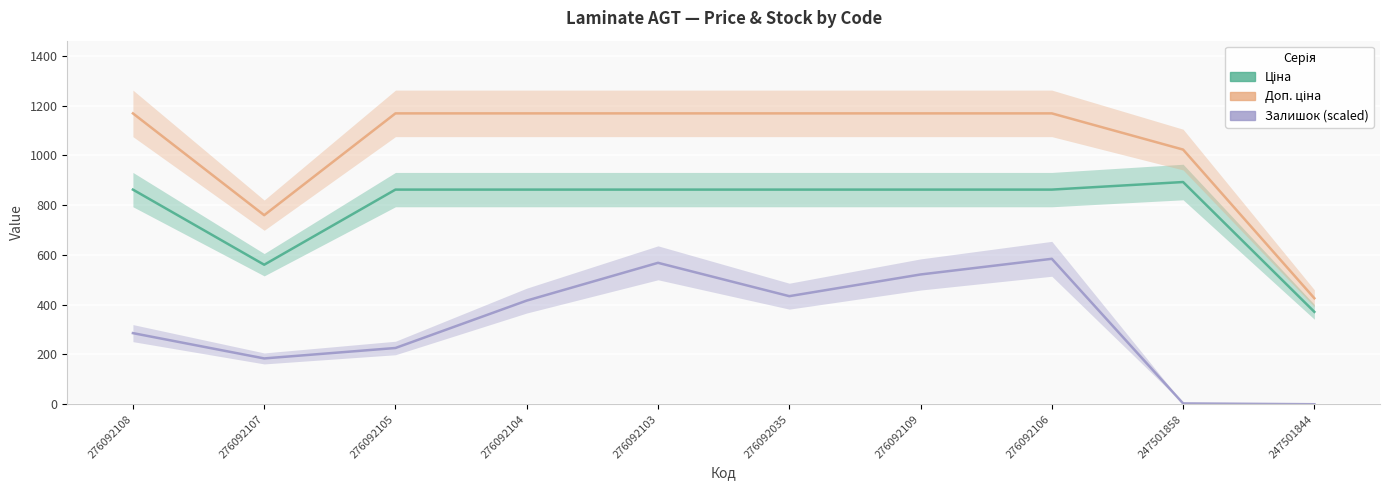

The value of Ціна at 276092109 is 1440.7. True or false?

False